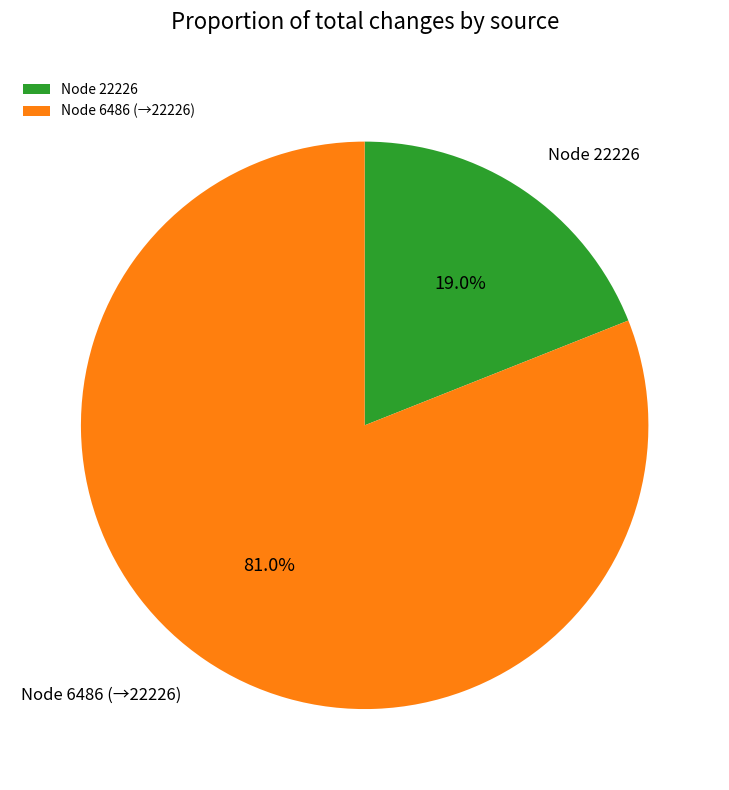

What is the smallest slice in the pie chart?

Node 22226